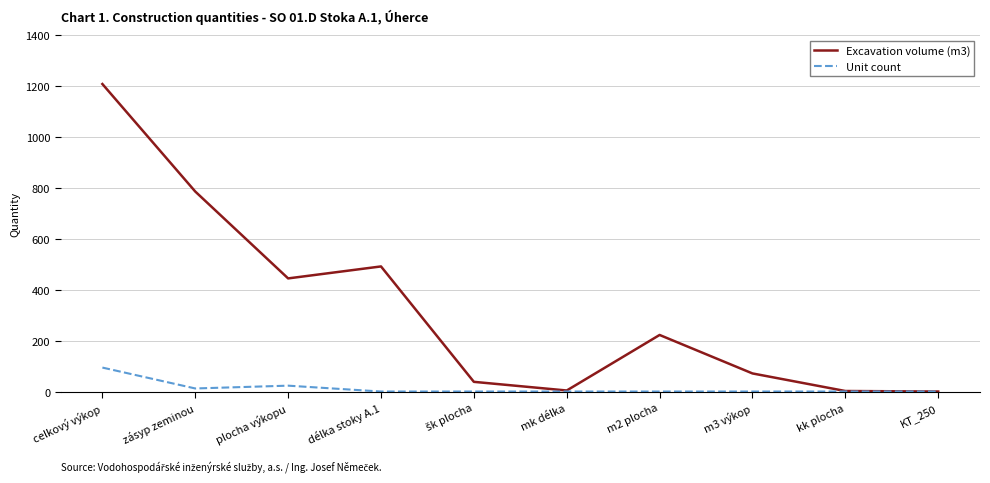

Is the value of Unit count at zásyp zeminou greater than the value of Excavation volume (m3) at m3 výkop?

No